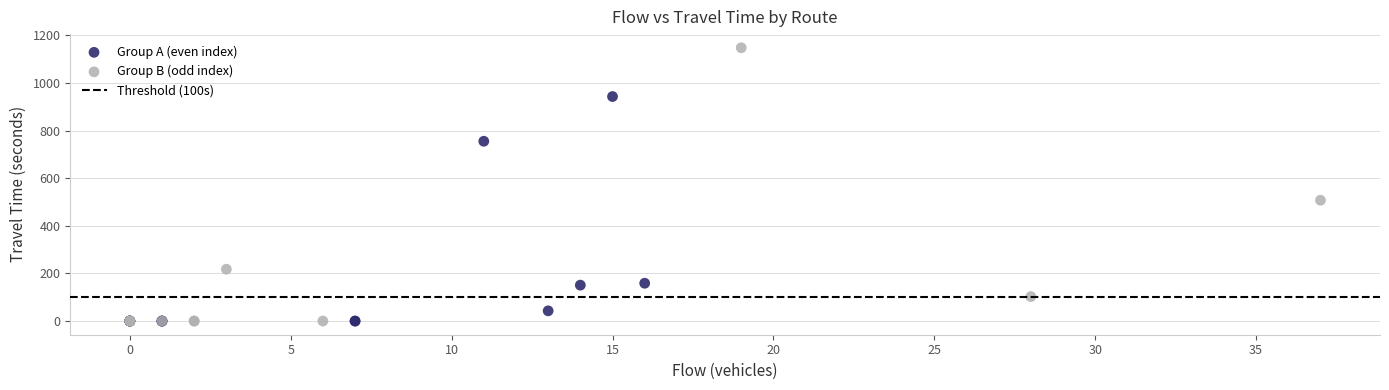

Which series has the largest Y range (max minus min)?

Group B (odd index)